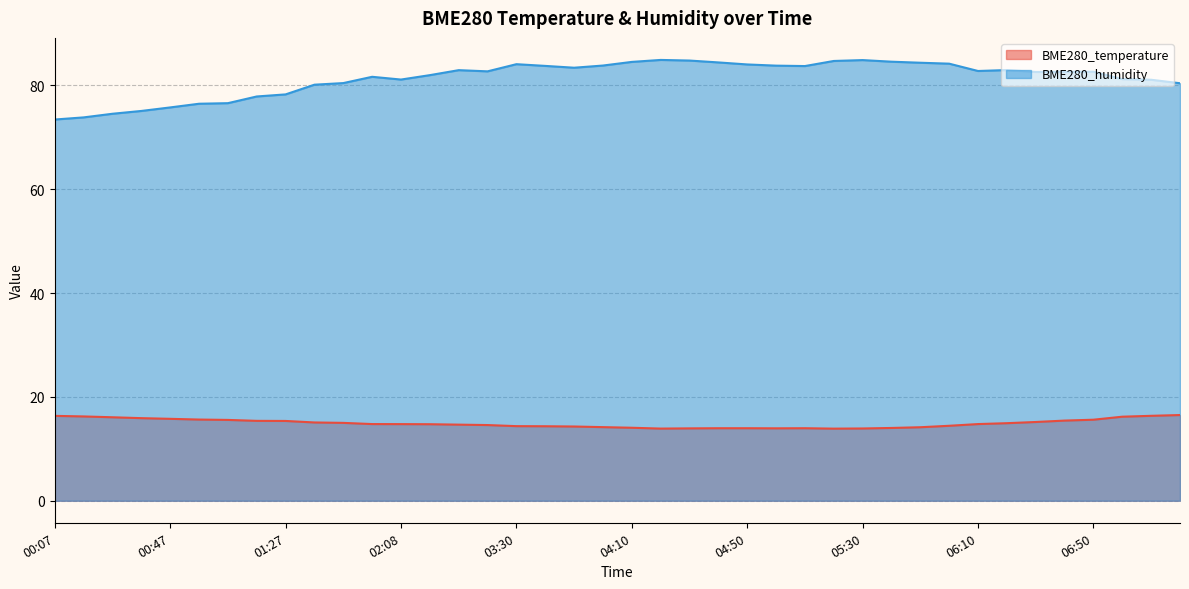

Reading right to left, extract all data points from this chart.

BME280_temperature: 07:20=16.5	07:10=16.4	07:00=16.2	06:50=15.6	06:40=15.4	06:30=15.2	06:20=14.9	06:10=14.8	06:00=14.4	05:50=14.2	05:40=14.0	05:30=13.9	05:20=13.9	05:10=14.0	05:00=13.9	04:50=14.0	04:40=14.0	04:30=13.9	04:20=13.9	04:10=14.1	04:00=14.2	03:50=14.3	03:40=14.3	03:30=14.4	03:20=14.6	03:10=14.7	03:00=14.7	02:08=14.8	01:58=14.8	01:48=15.0	01:38=15.1	01:27=15.4	01:17=15.4	01:07=15.6	00:57=15.6	00:47=15.8	00:37=15.9	00:27=16.1	00:17=16.2	00:07=16.4
BME280_humidity: 07:20=80.4	07:10=81.1	07:00=81.2	06:50=82.7	06:40=82.6	06:30=82.6	06:20=83.0	06:10=82.8	06:00=84.2	05:50=84.4	05:40=84.6	05:30=84.9	05:20=84.7	05:10=83.7	05:00=83.8	04:50=84.0	04:40=84.4	04:30=84.8	04:20=84.9	04:10=84.5	04:00=83.8	03:50=83.4	03:40=83.8	03:30=84.1	03:20=82.7	03:10=83.0	03:00=82.0	02:08=81.1	01:58=81.7	01:48=80.5	01:38=80.2	01:27=78.3	01:17=77.9	01:07=76.6	00:57=76.5	00:47=75.8	00:37=75.1	00:27=74.5	00:17=73.8	00:07=73.4